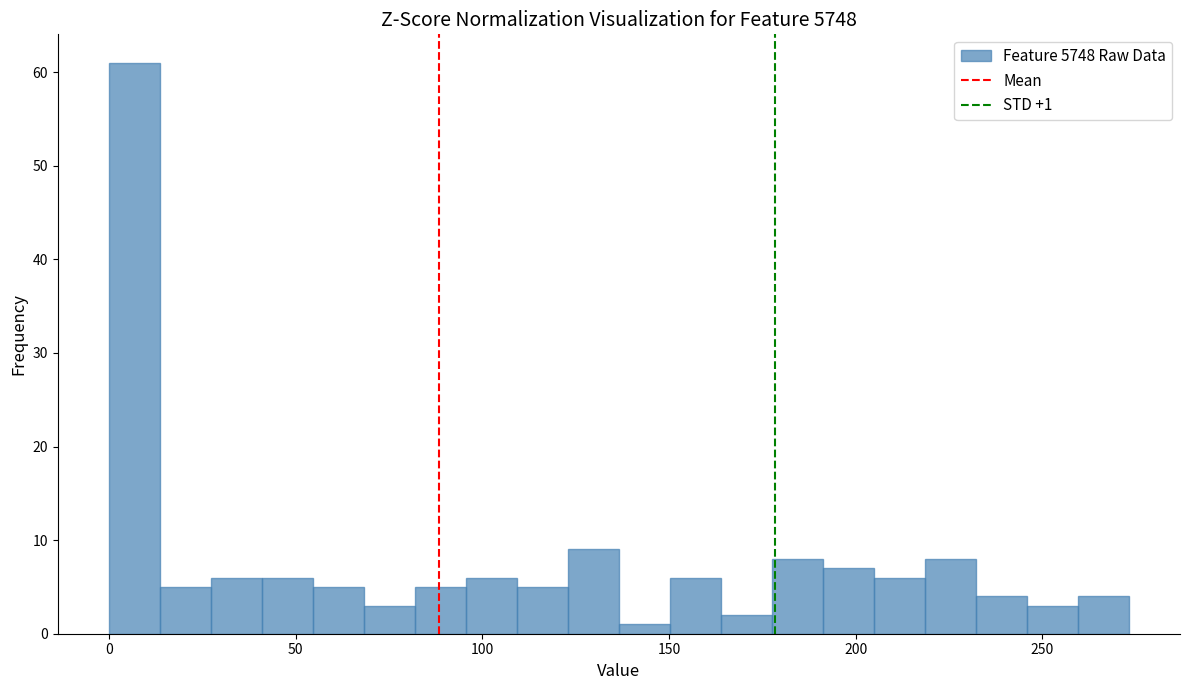

Around what value on the x-axis is the tallest bar? Give the approximate position of its centre, as read against the axis.

5